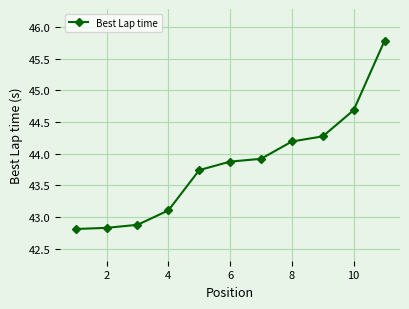

What is the minimum value shown in the chart?

42.8